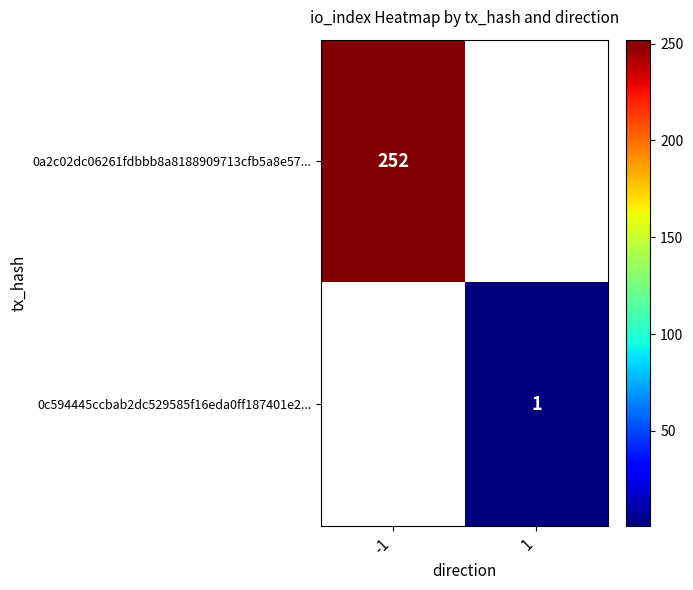

Is it true that 0a2c02dc06261fdbbb8a8188909713cfb5a8e57... equals 252 at -1?

True